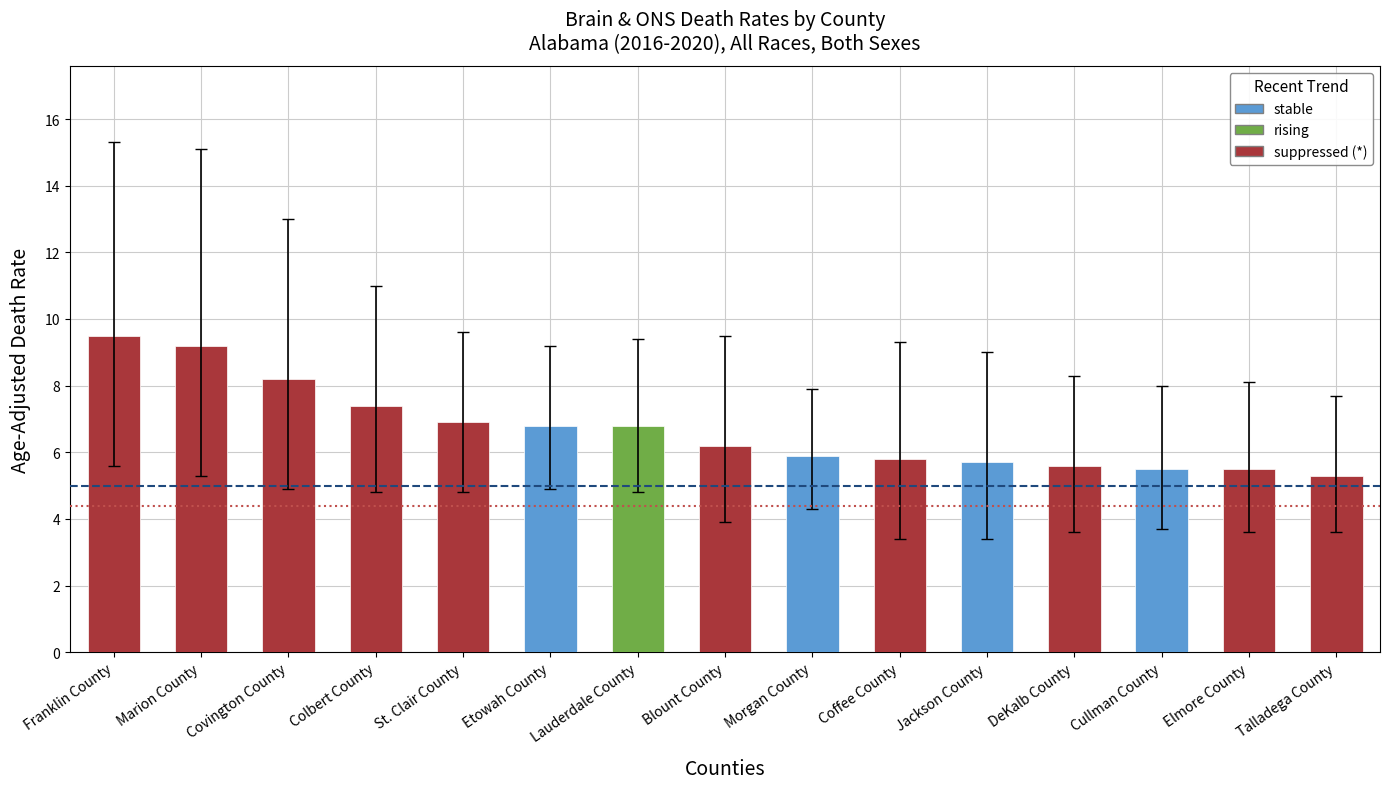

What is the label of the 2nd bar from the left?

Marion County